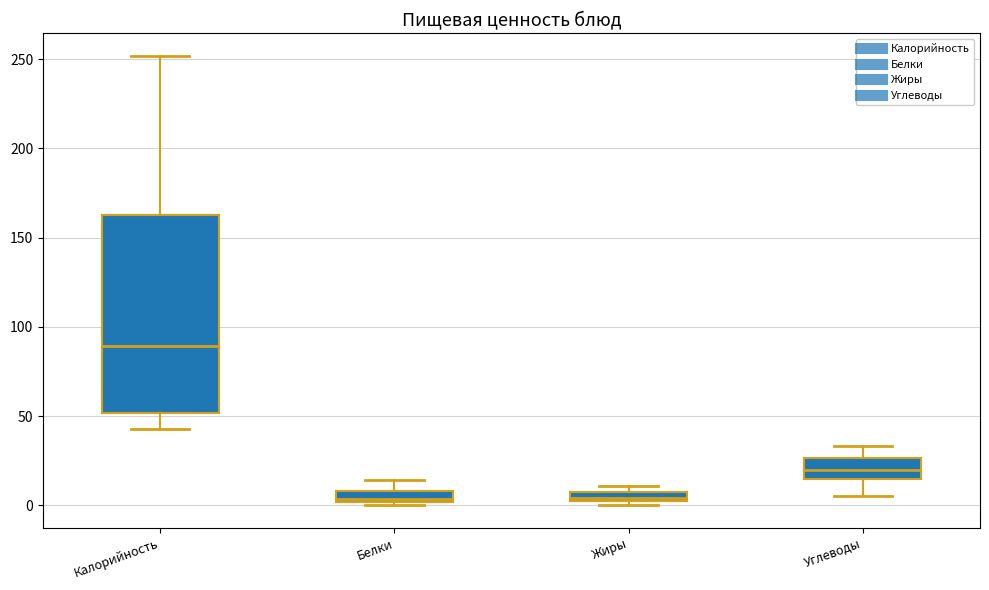

Comparing the boxes themselves (not the whiskers), which one is the tallest?

Калорийность